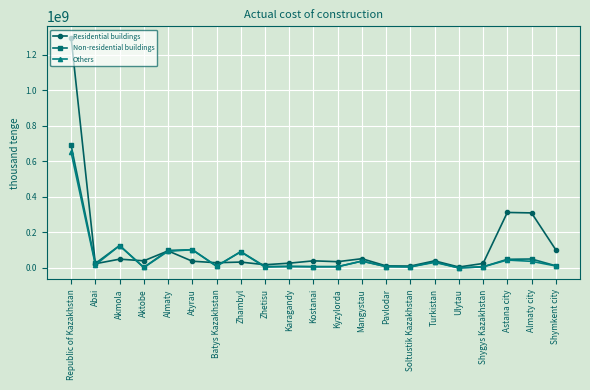

The value of Non-residential buildings at Mangystau is 38345366. True or false?

True